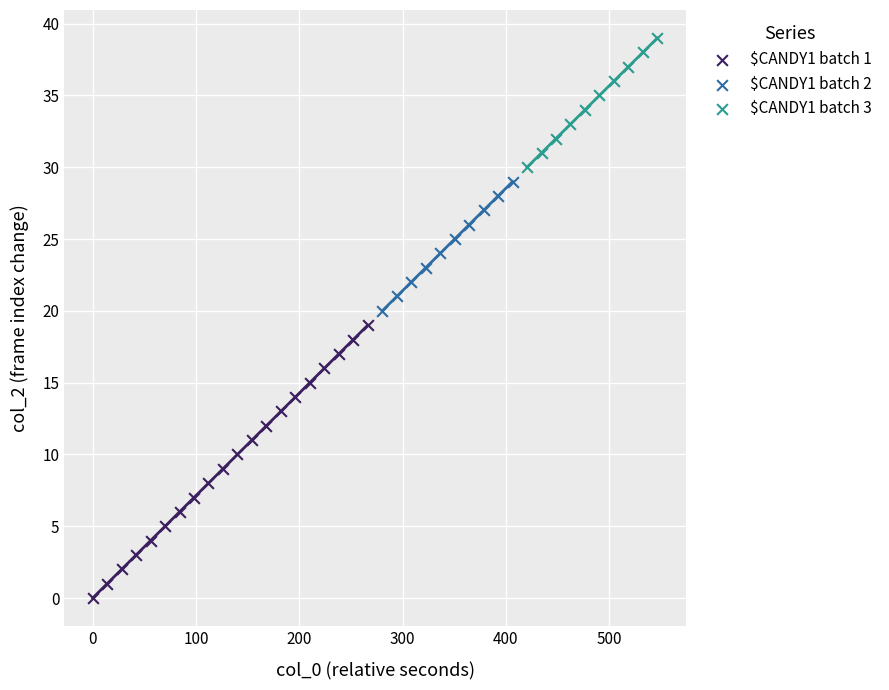

Which series reaches the minimum Y coordinate?

$CANDY1 batch 1